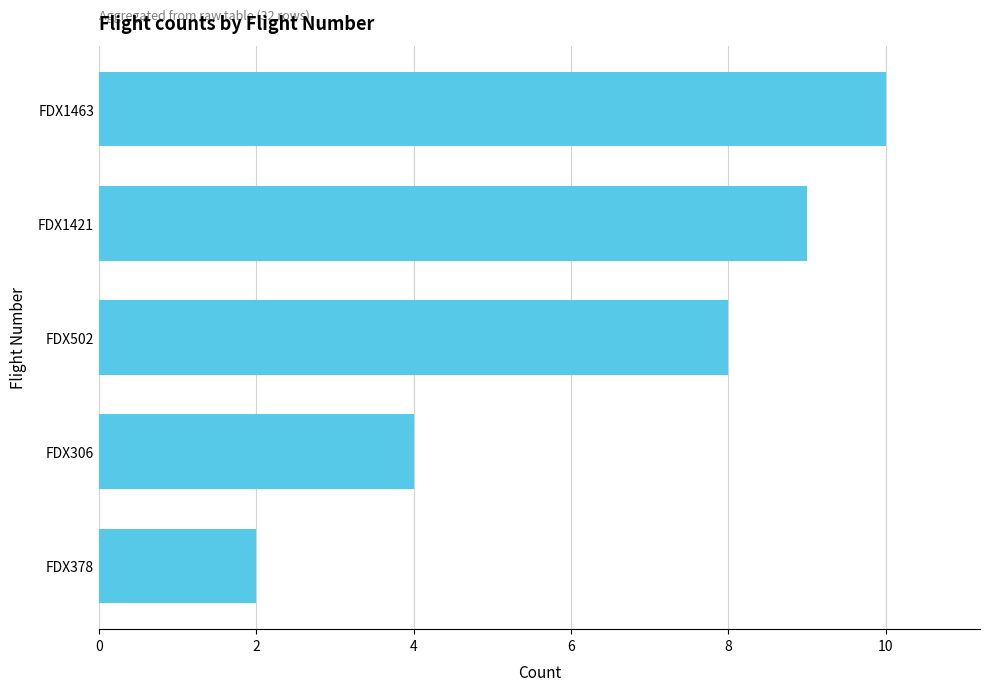

Is it true that the value at FDX502 is 4?

False